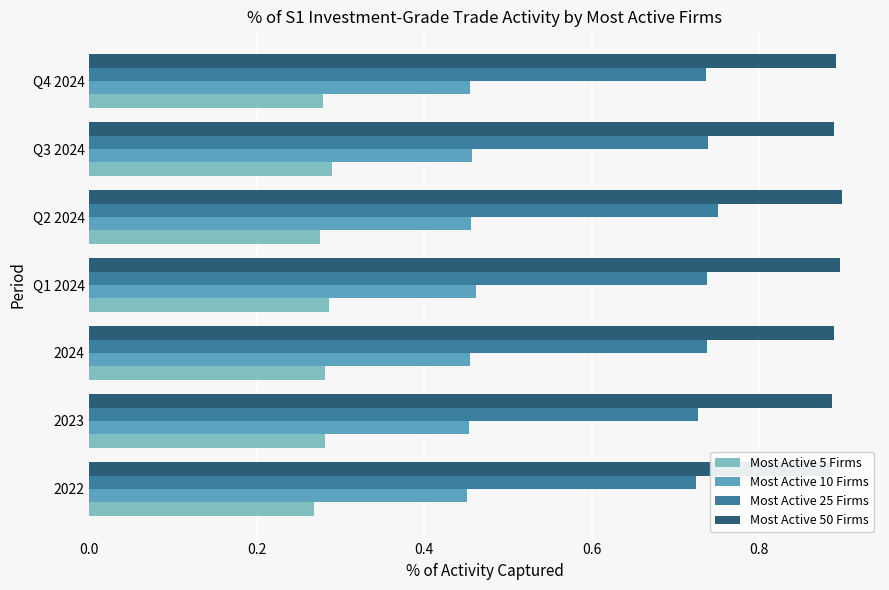

Is it true that Most Active 10 Firms equals 0.1 at Q1 2024?

False